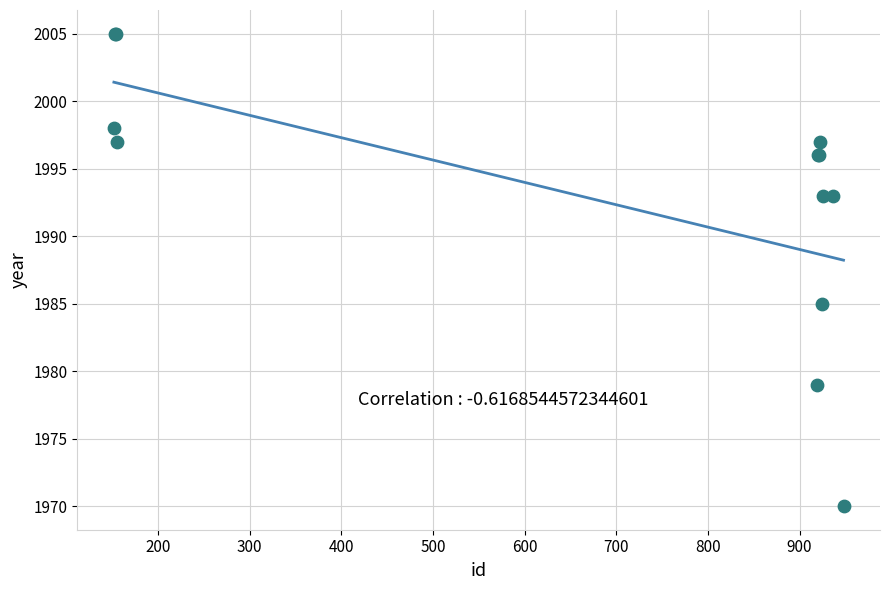

What Y value in the scatter plot is closest to 1987?

1985